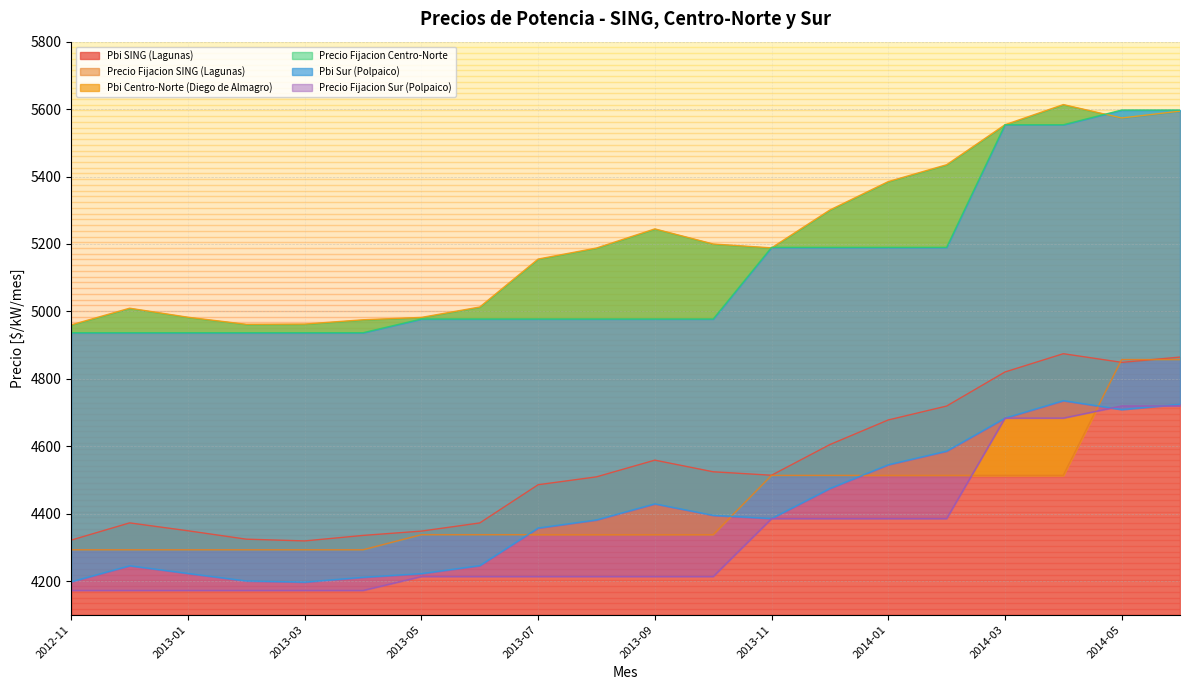

True or false: Pbi Sur (Polpaico) has more than 1 interior local peaks.

True